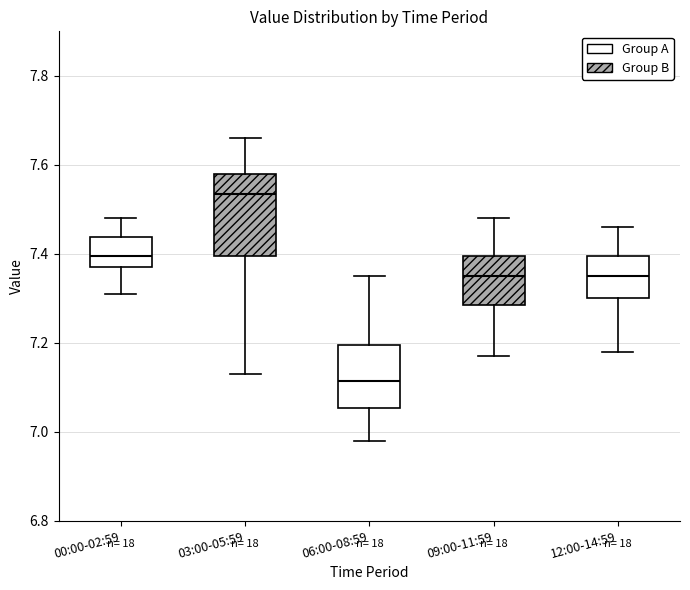

Reading left to right, read every box against the y-axis: the position of its median line, the range the box covers, and the ends of its whiskers. The values are not printed on the chart, so give them approximately, as read against the axis.

00:00-02:59: median 7.40, box 7.38 to 7.44, whiskers 7.32 to 7.48
03:00-05:59: median 7.54, box 7.40 to 7.58, whiskers 7.14 to 7.66
06:00-08:59: median 7.12, box 7.06 to 7.20, whiskers 6.98 to 7.36
09:00-11:59: median 7.36, box 7.28 to 7.40, whiskers 7.18 to 7.48
12:00-14:59: median 7.36, box 7.30 to 7.40, whiskers 7.18 to 7.46